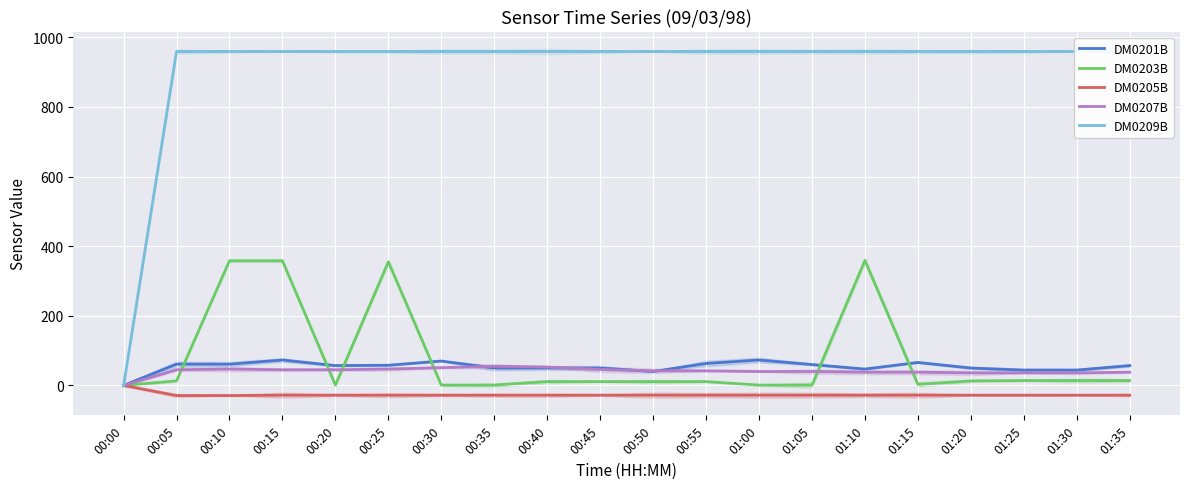

True or false: DM0207B and DM0205B intersect in this chart.

False